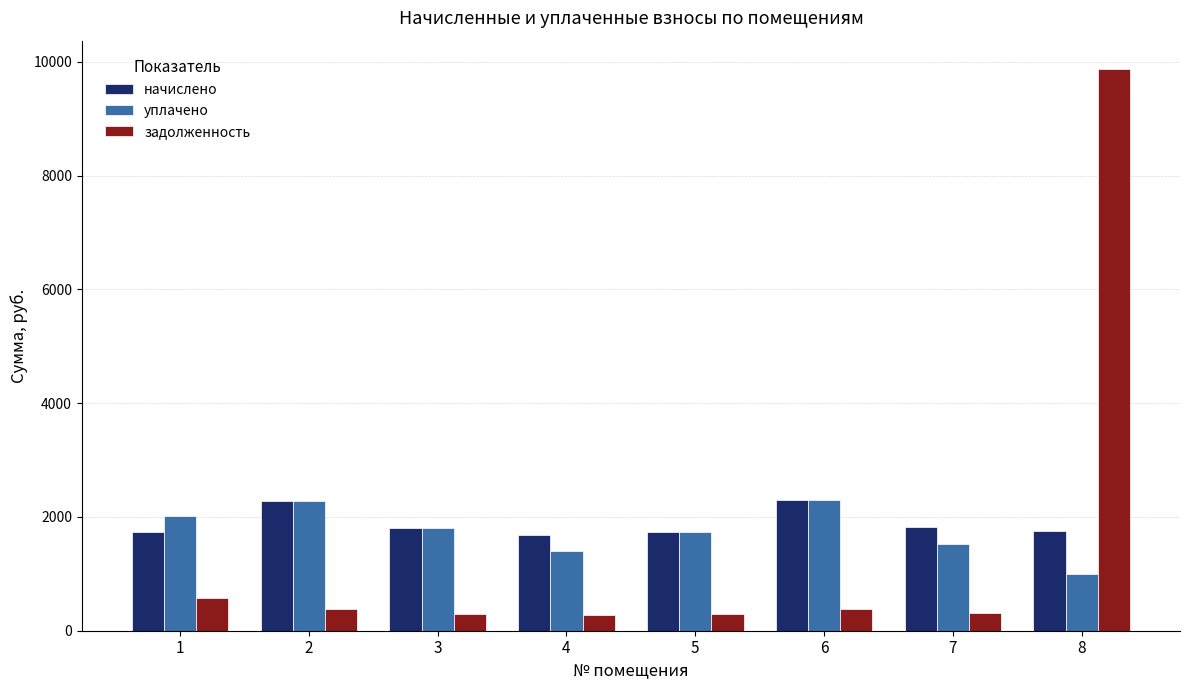

The value of уплачено at 7 is 2603.5. True or false?

False